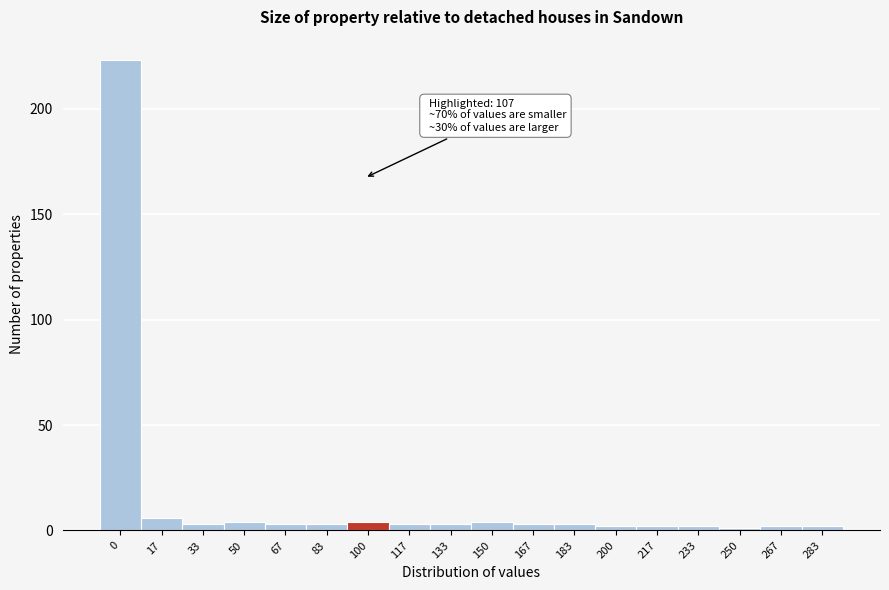

Reading left to right, list all the values displayed in this chart.

0=223	17=6	33=3	50=4	67=3	83=3	100=4	117=3	133=3	150=4	167=3	183=3	200=2	217=2	233=2	250=1	267=2	283=2